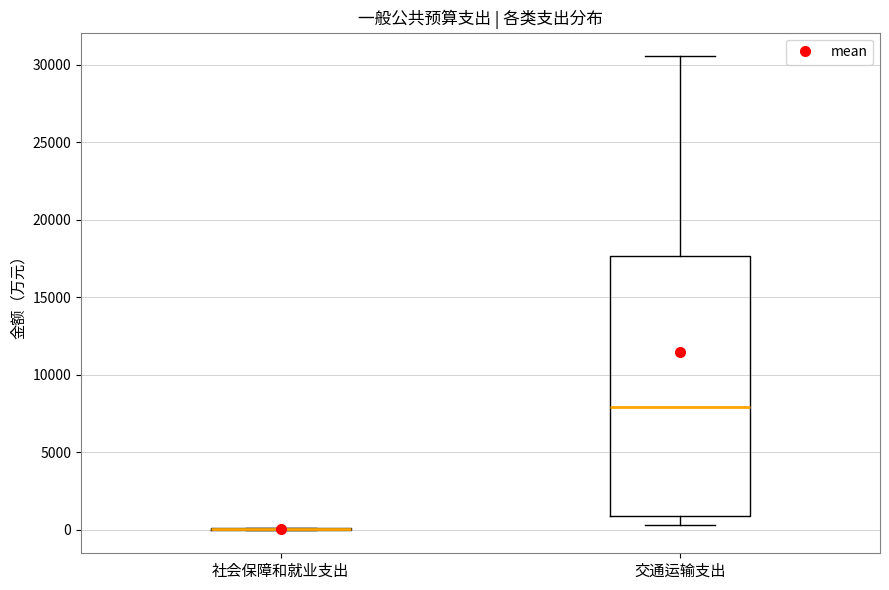

Which box is the tallest, from its lower edge to its upper edge?

交通运输支出